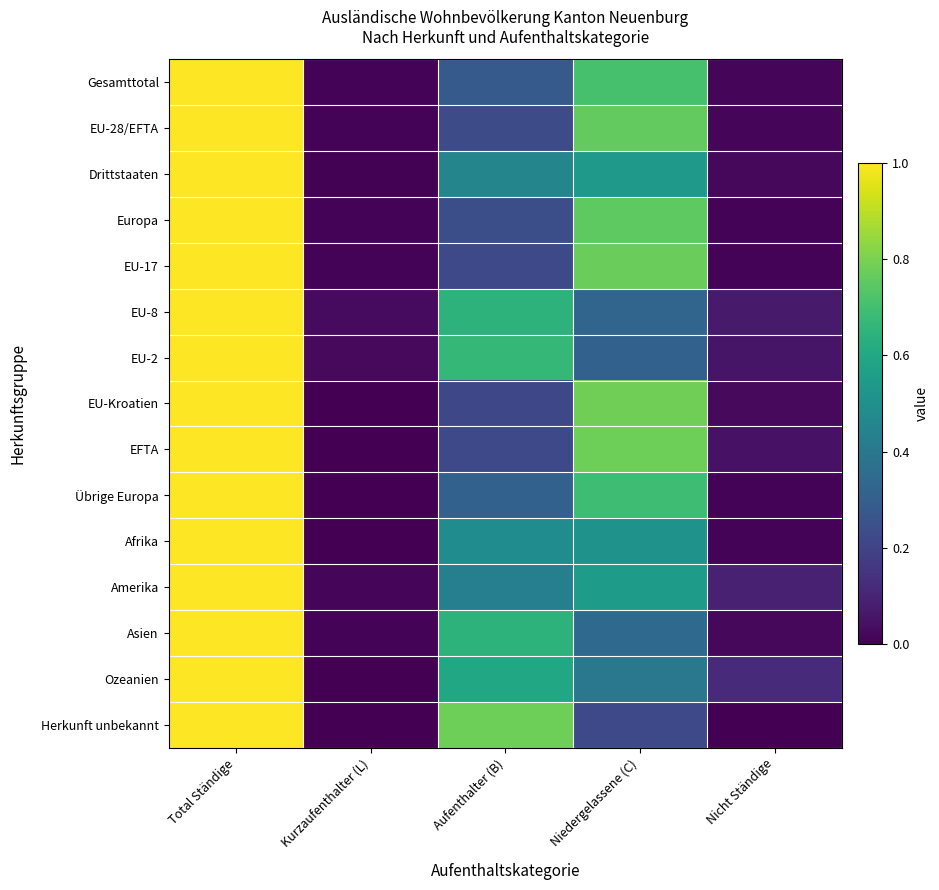

Between Aufenthalter (B) and Nicht Ständige, which is larger?

Aufenthalter (B)